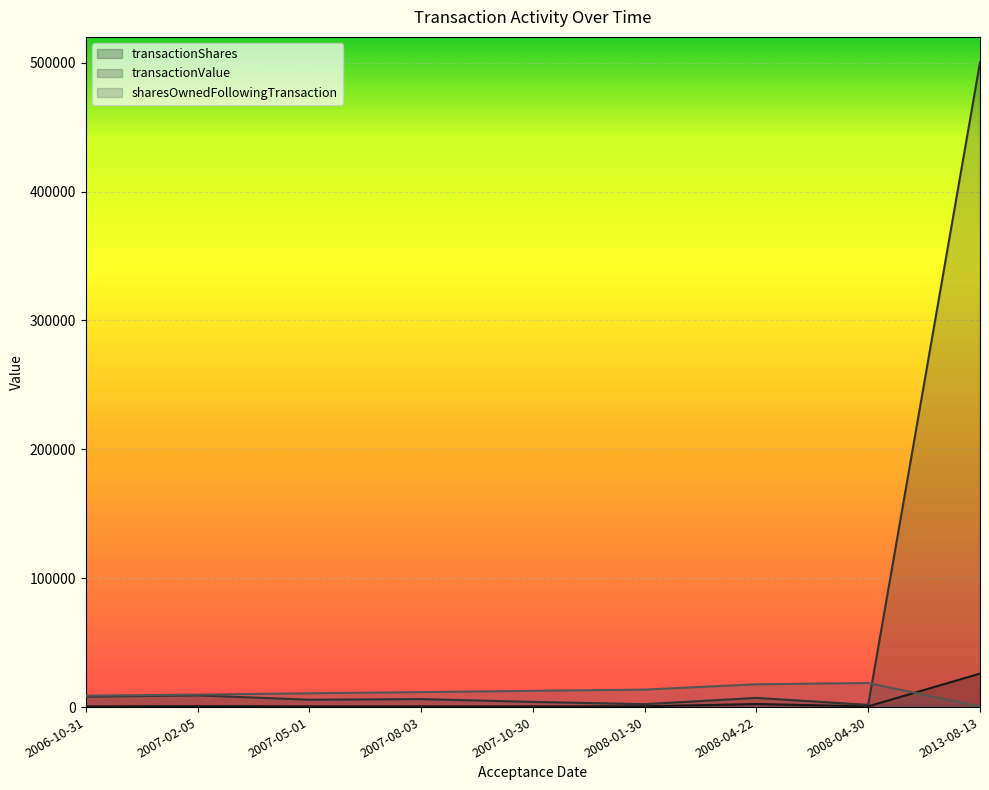

True or false: transactionShares has more than 2 points higher than both neighbors.

True